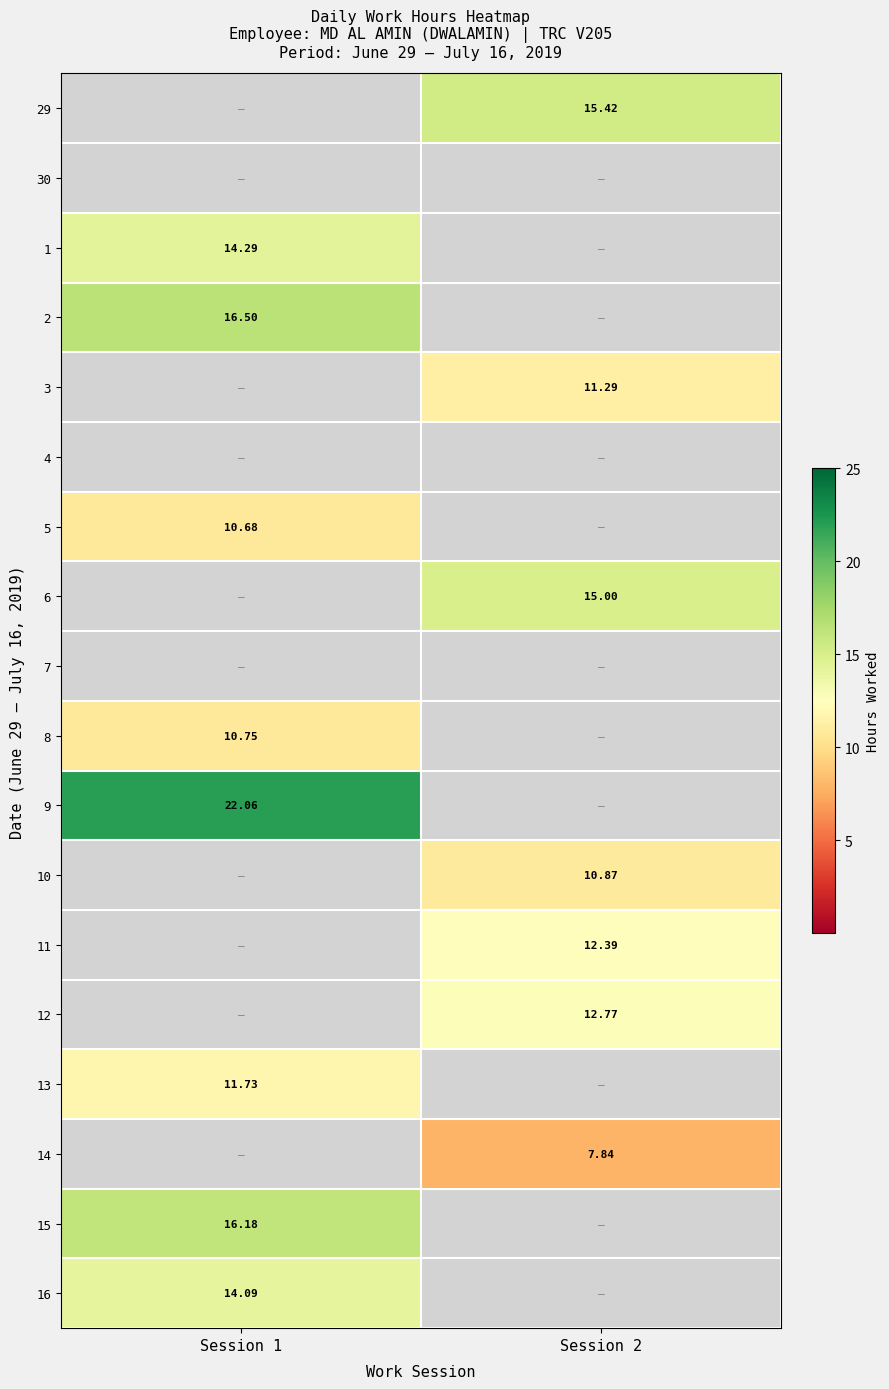

At how many categories does at least one series exceed 17?

1